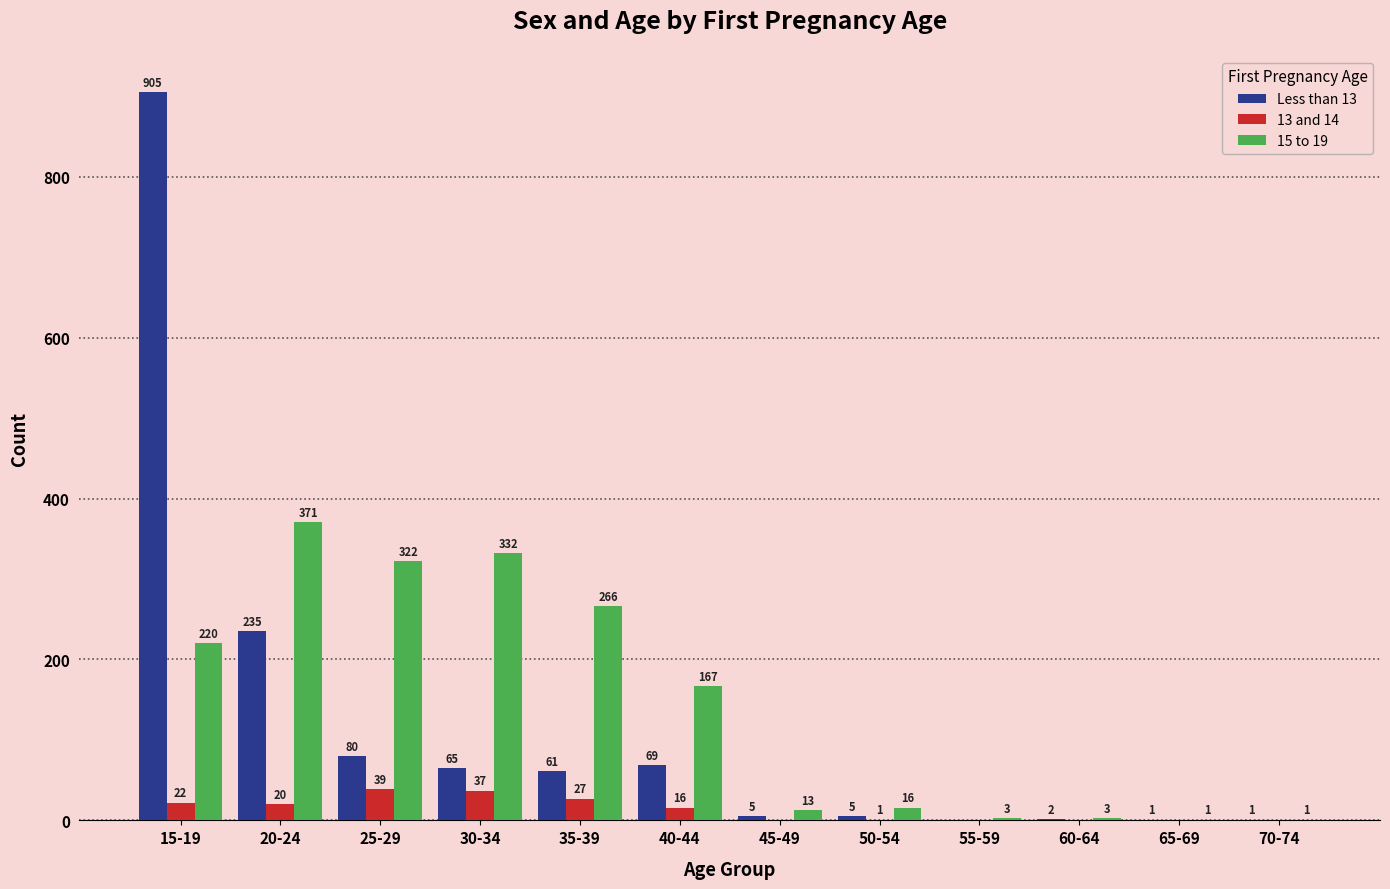

True or false: 15 to 19 has a value of 496 at 20-24.

False